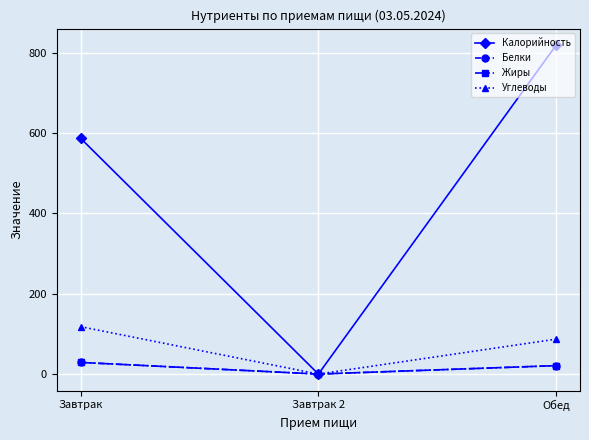

Where does the Углеводы series first go above 87?

Завтрак